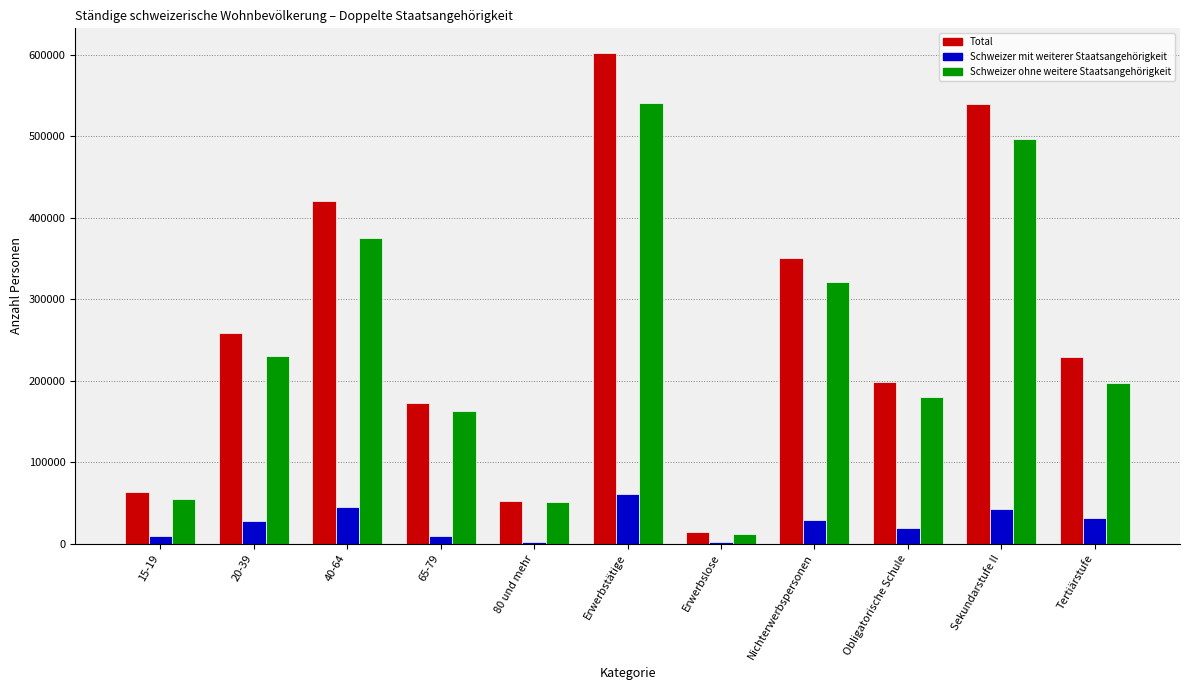

Where does the Schweizer ohne weitere Staatsangehörigkeit series first go above 197417?

20-39